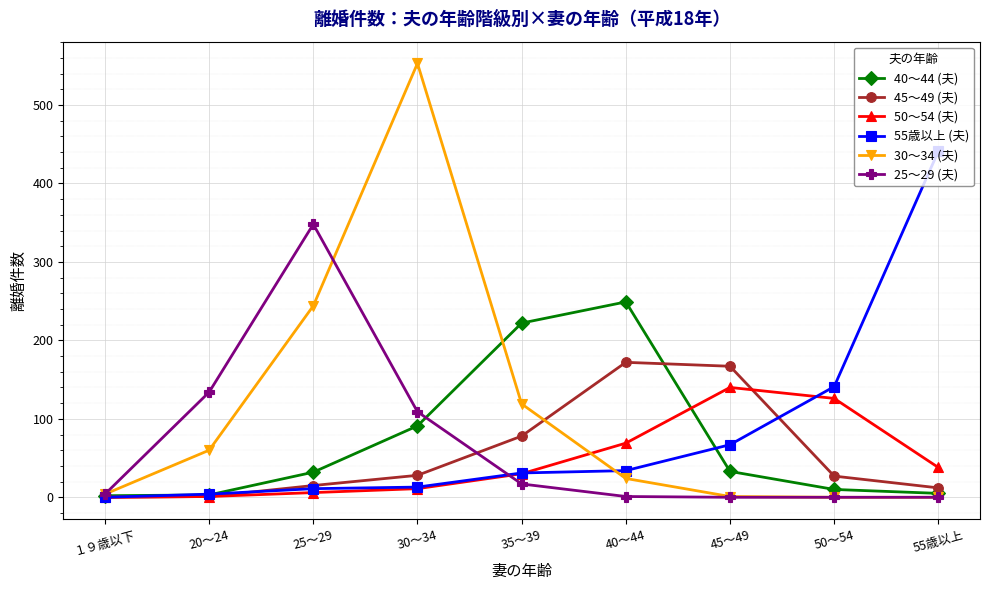

Where is 30～34 (夫) nearest to the value 276?

25～29